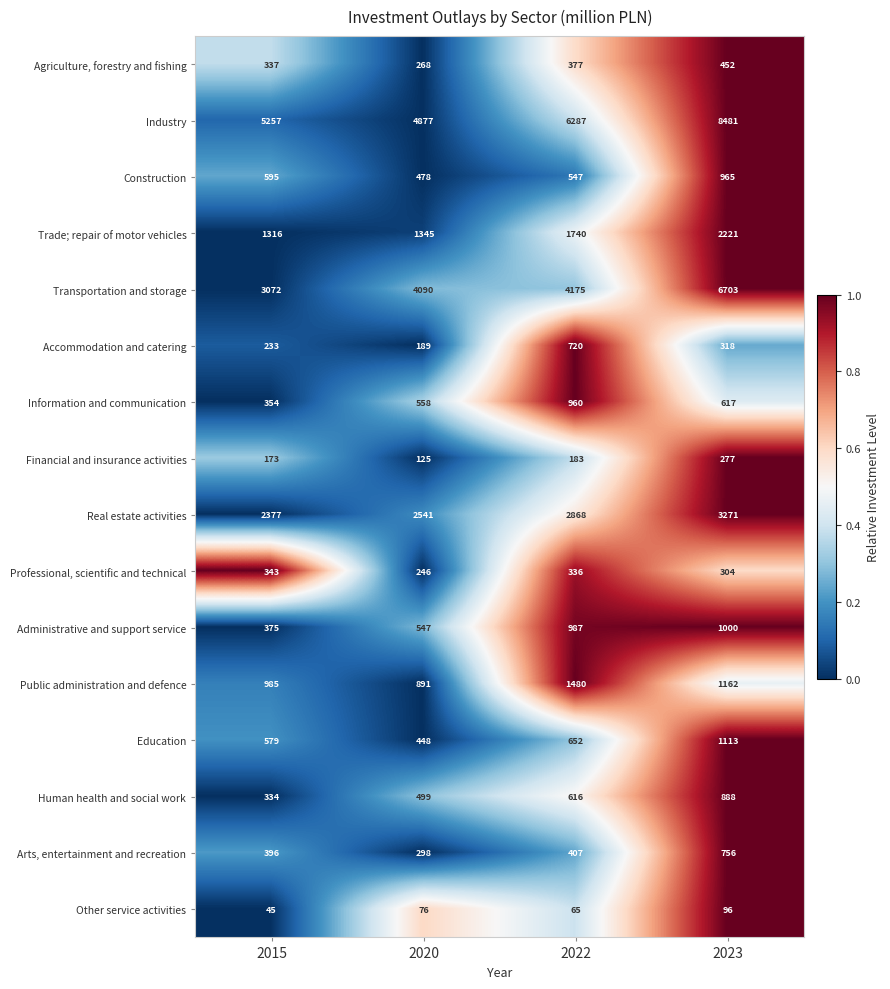

True or false: Professional, scientific and technical has a value of 216 at 2015.

False